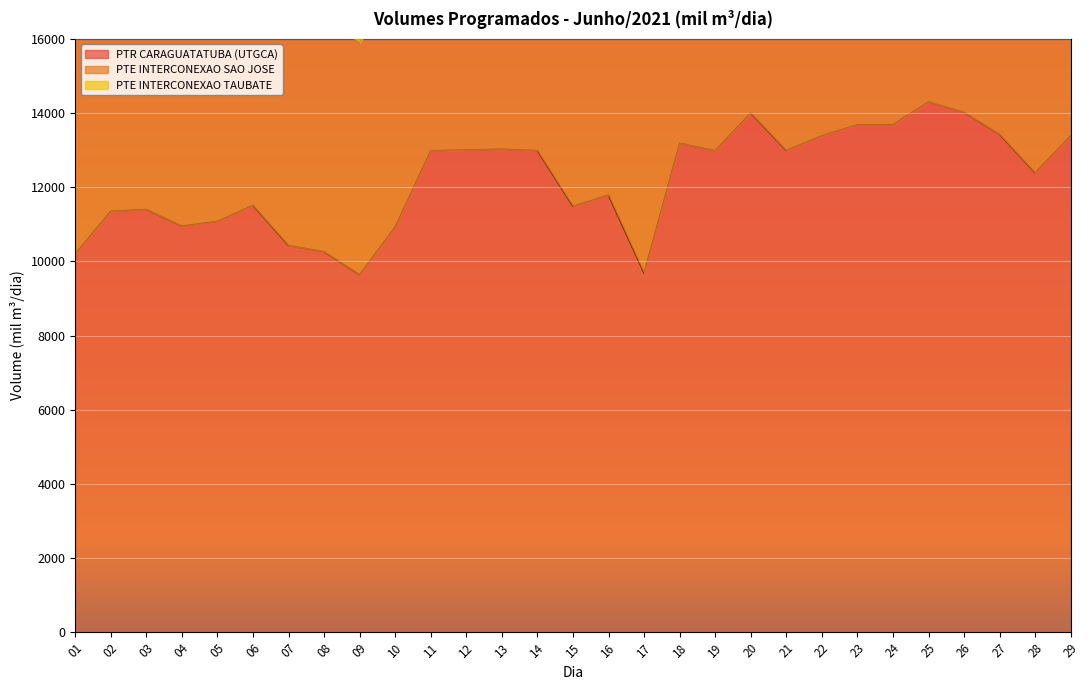

Which has a higher value, 28 or 10?

28